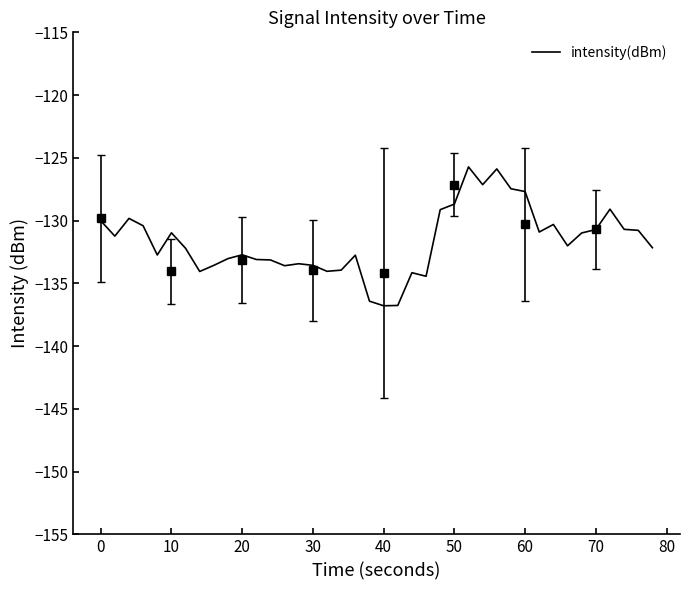

What is the maximum value for intensity(dBm)?

-125.7